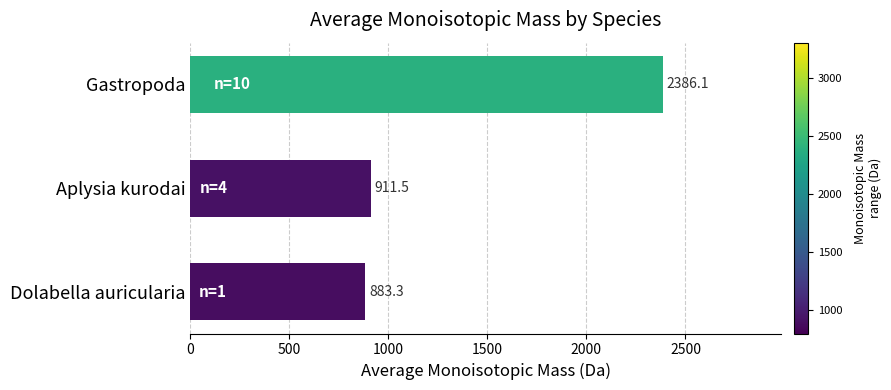

The value at Gastropoda is 4069.2. True or false?

False